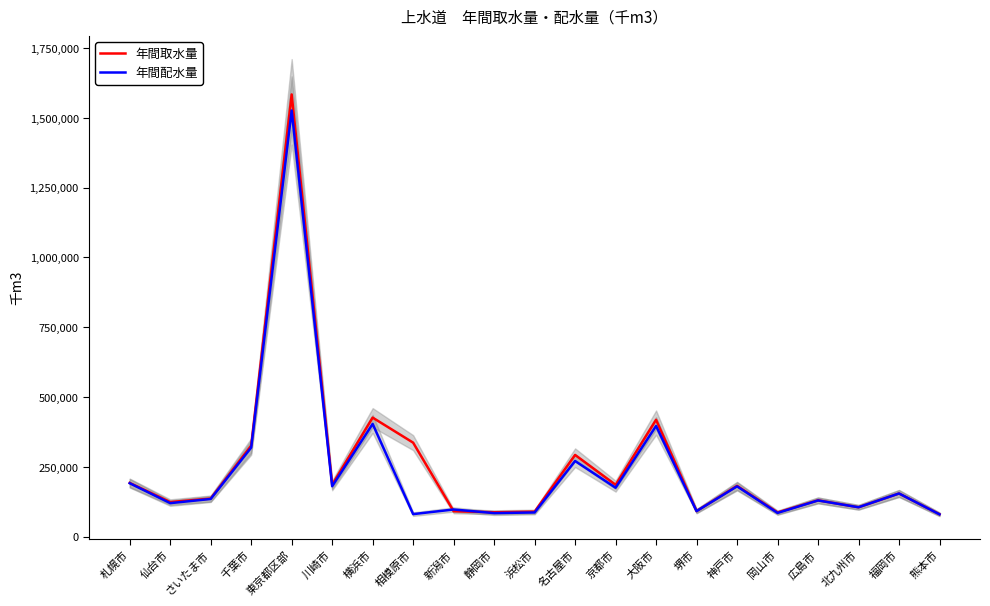

Is it true that 年間配水量 equals 84115 at 静岡市?

True